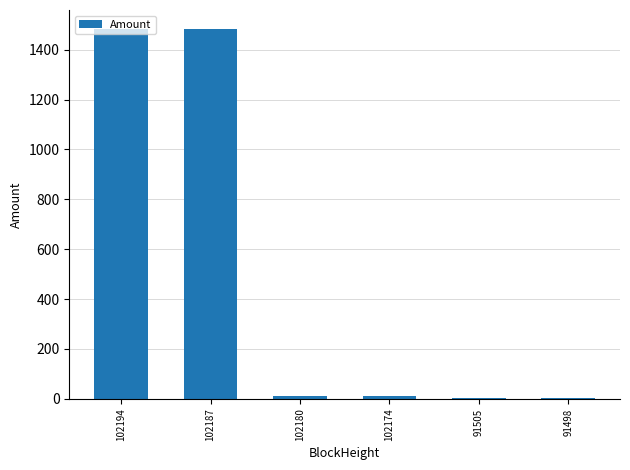

What is the maximum value shown in the chart?

1485.1